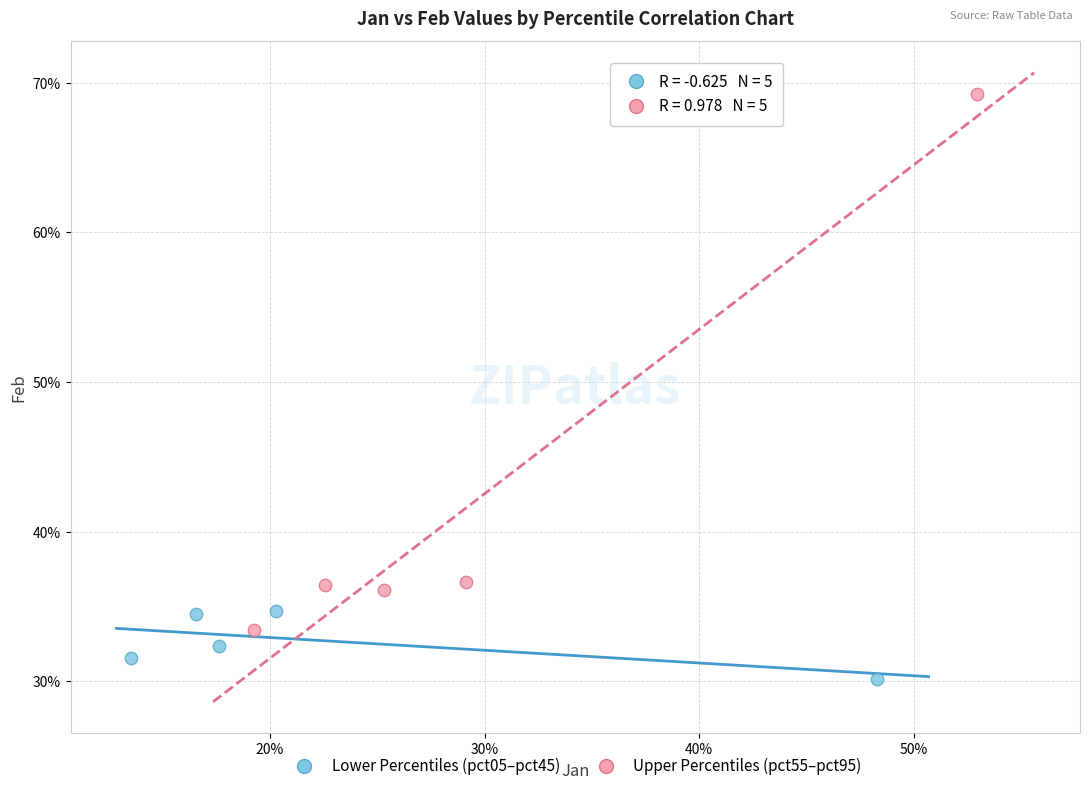

Which series reaches the maximum Y coordinate?

Upper Percentiles (pct55–pct95)